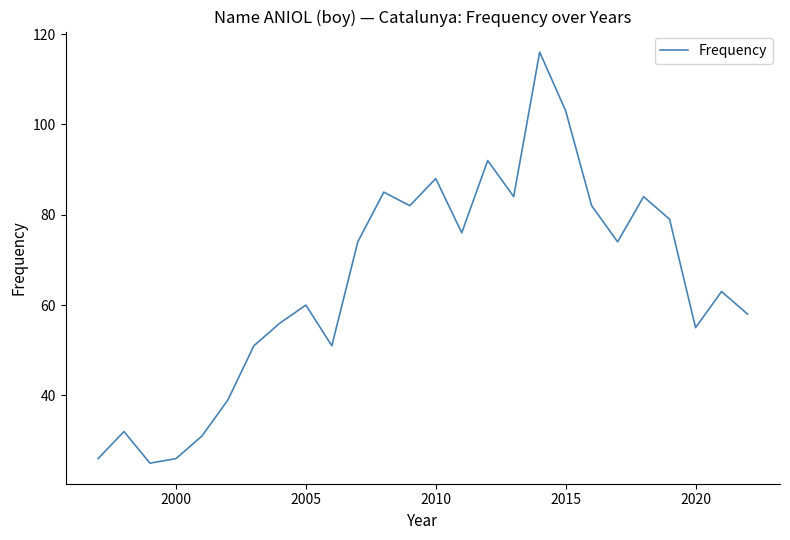

What is the smallest value displayed?

25